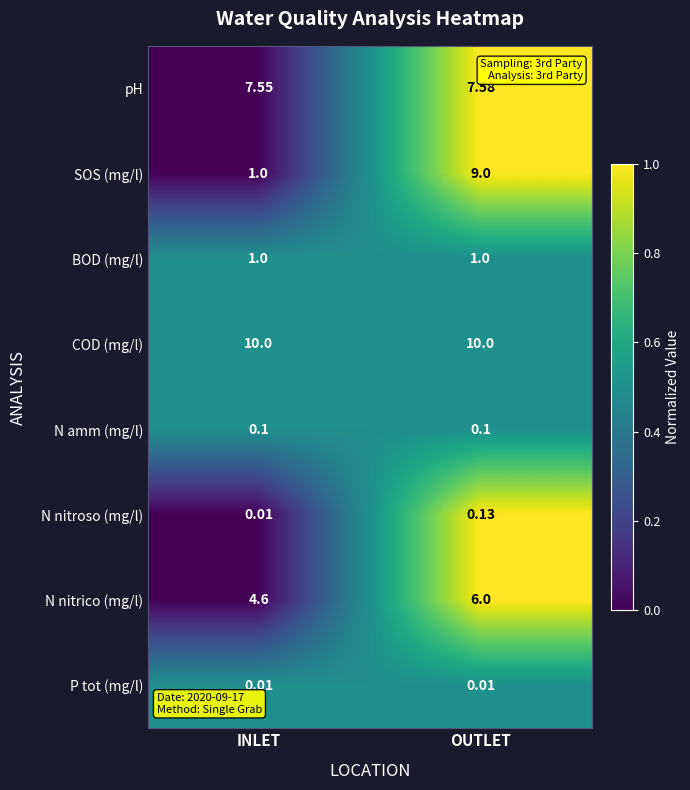

List the labels in order of pH value, smallest first.

INLET, OUTLET